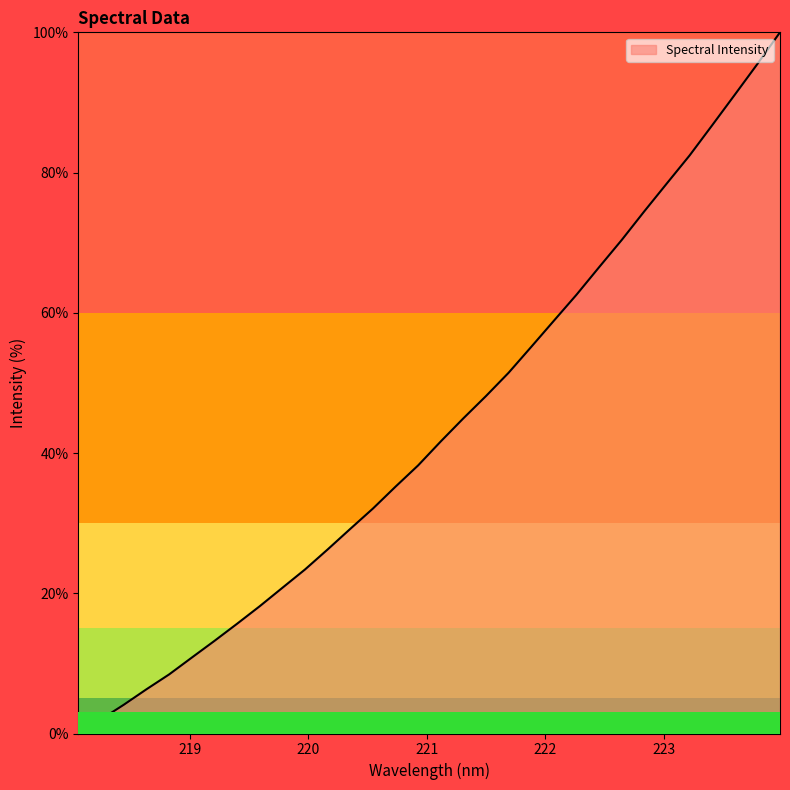

What is the greatest value displayed?

100.0